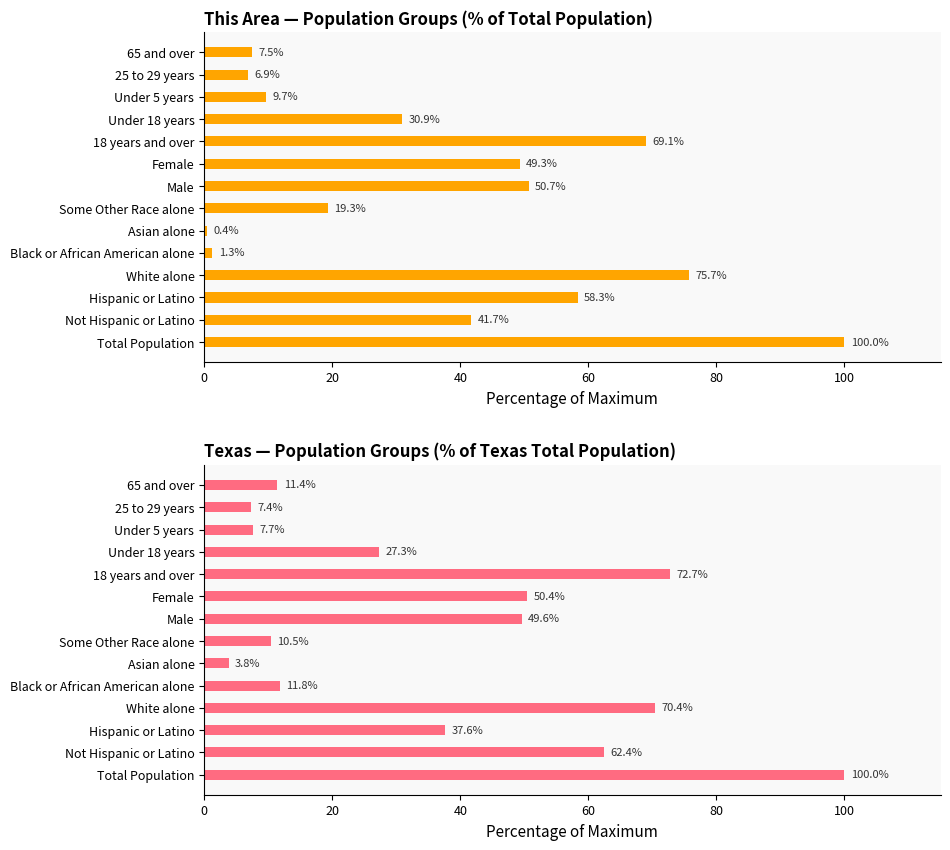

How many bars are there in total?

28